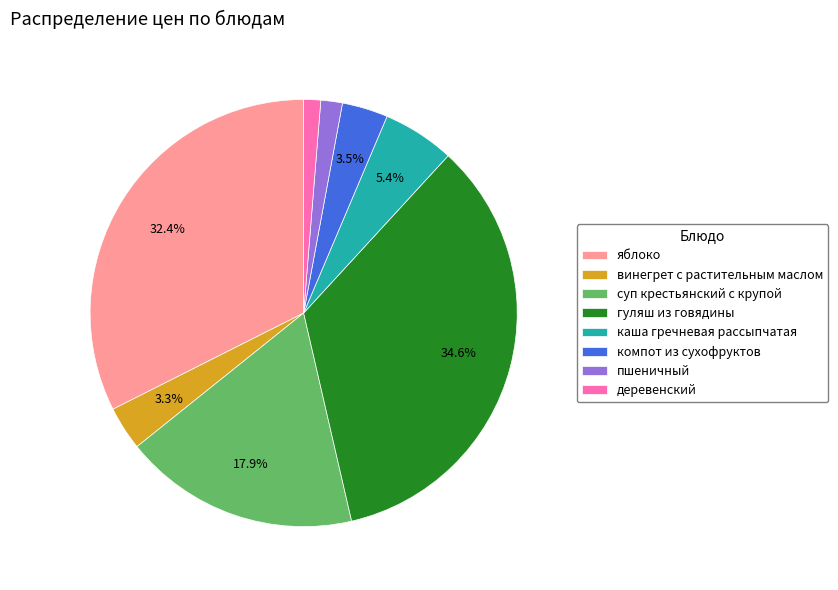

Which category has the biggest portion of the pie?

гуляш из говядины